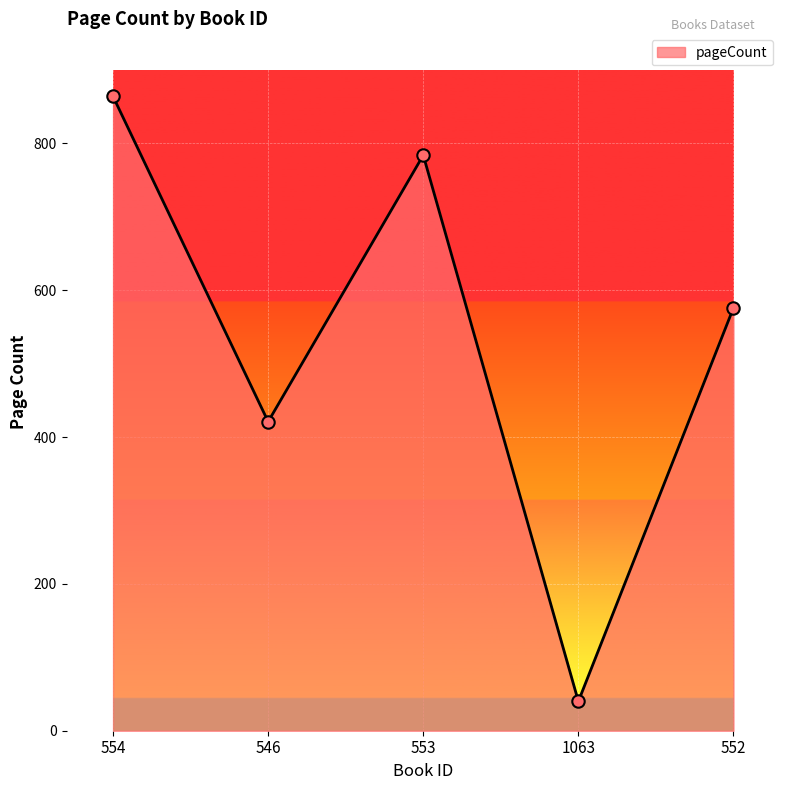

What is the change in value from 553 to 552?

-208